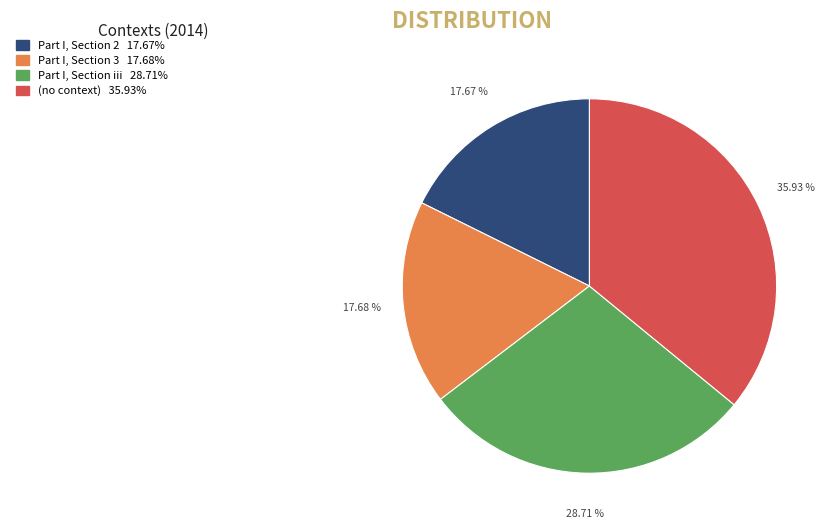

Is it true that (no context) is 50% of the pie?

False